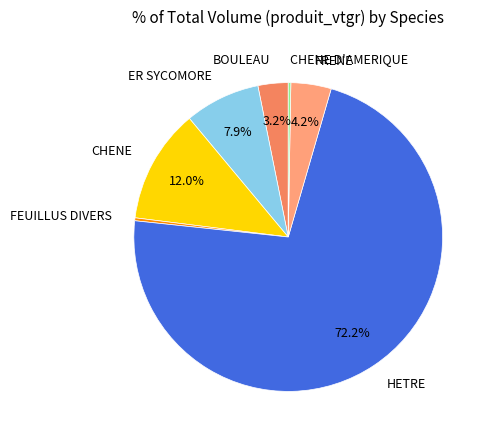

How much of the chart is everything except FRENE?

95.8%